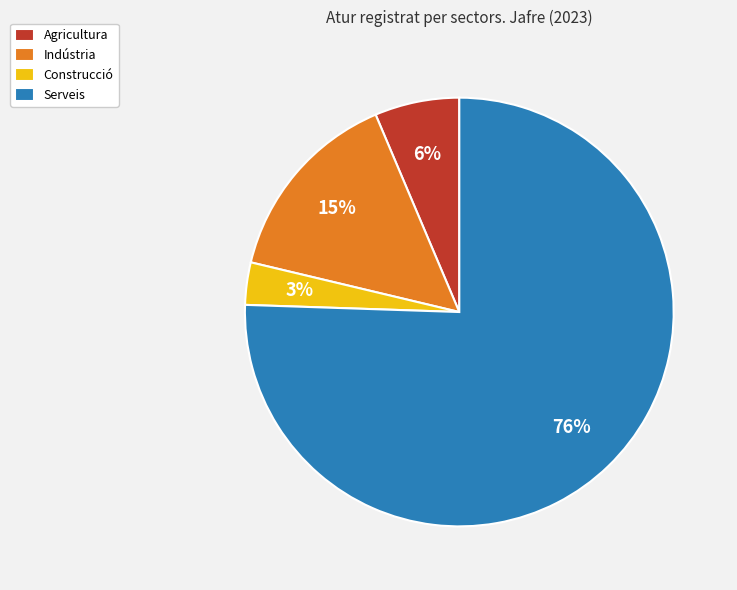

Which slice is the smallest?

Construcció